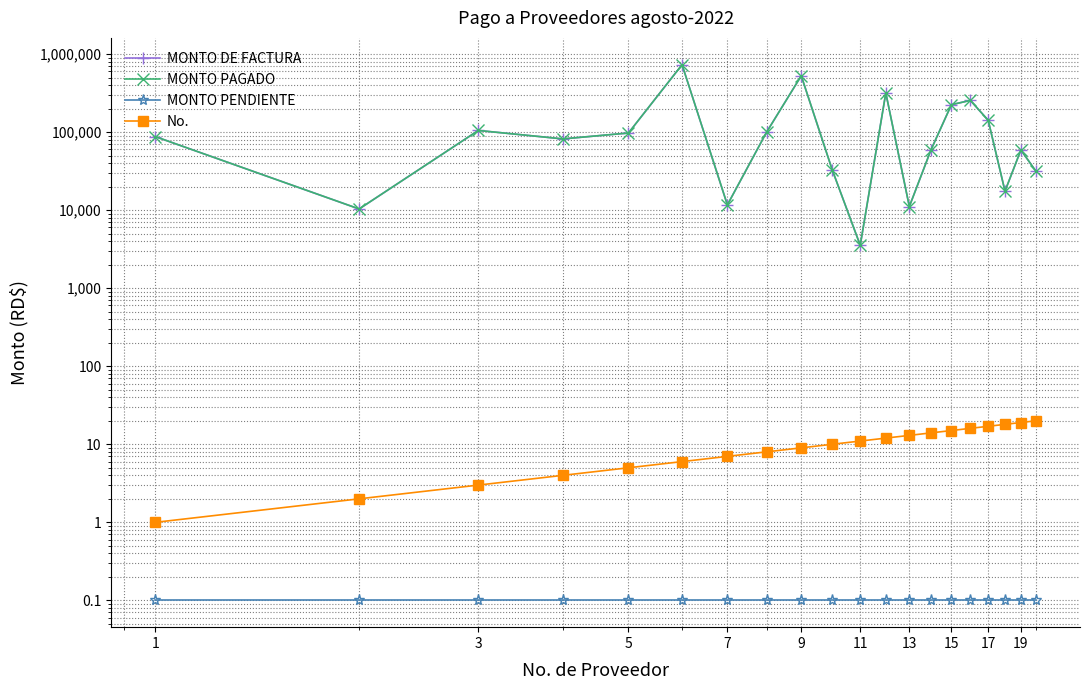

What is the minimum value for MONTO PAGADO?

3540.0